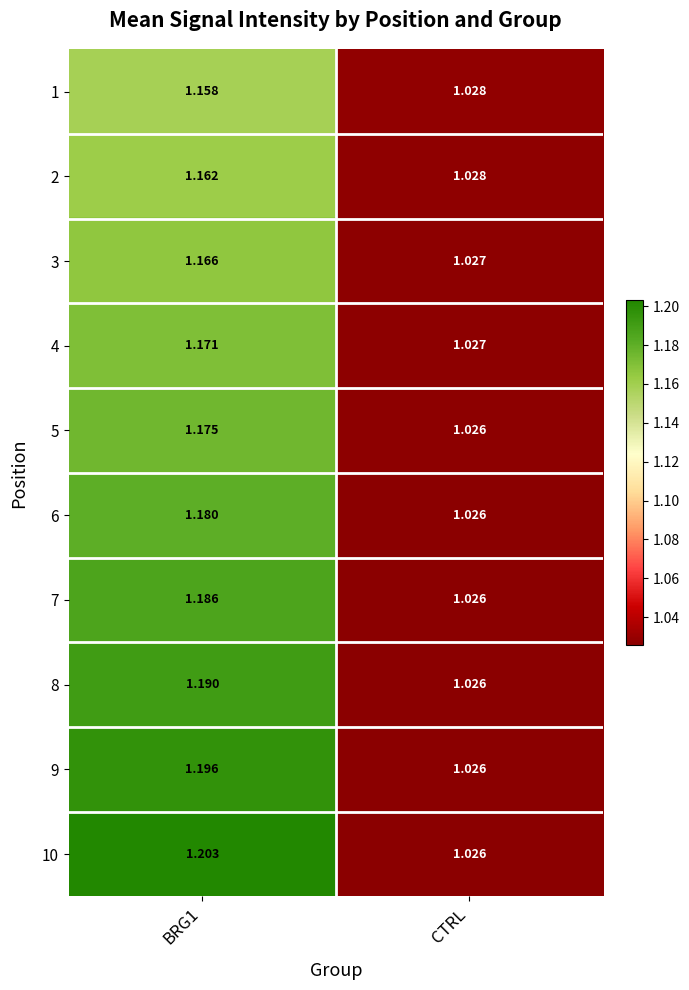

At which label does 8 reach its minimum?

CTRL